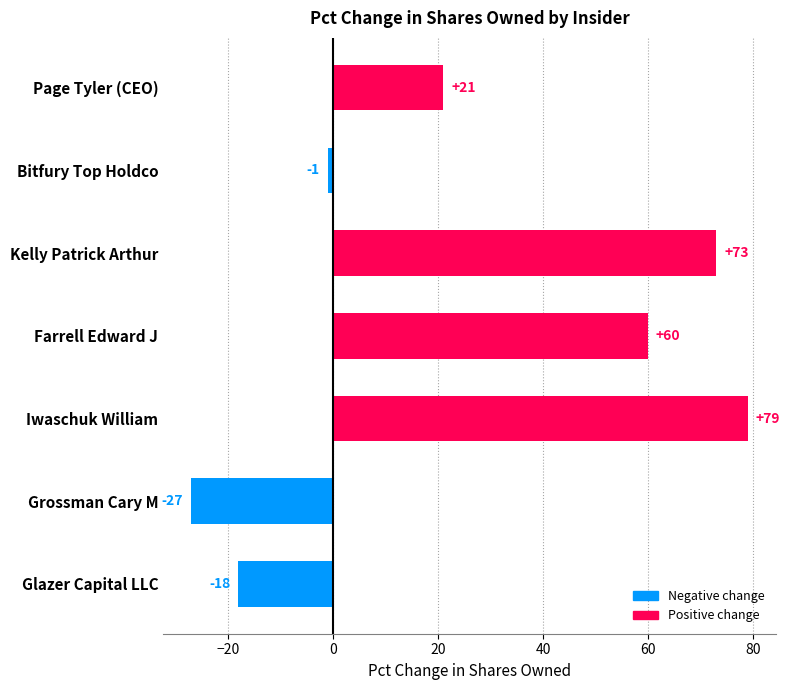

Which category has the lowest value across all series?

Grossman Cary M